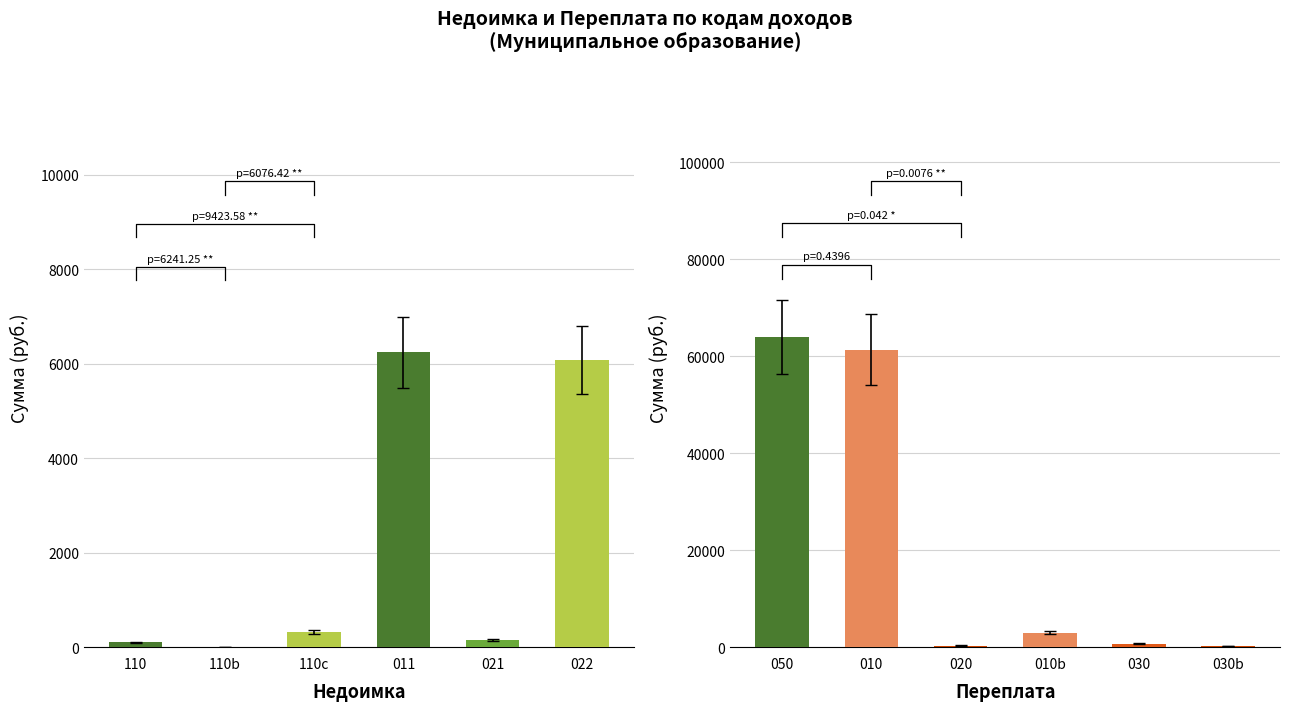

Which series has the widest spread of values?

Переплата